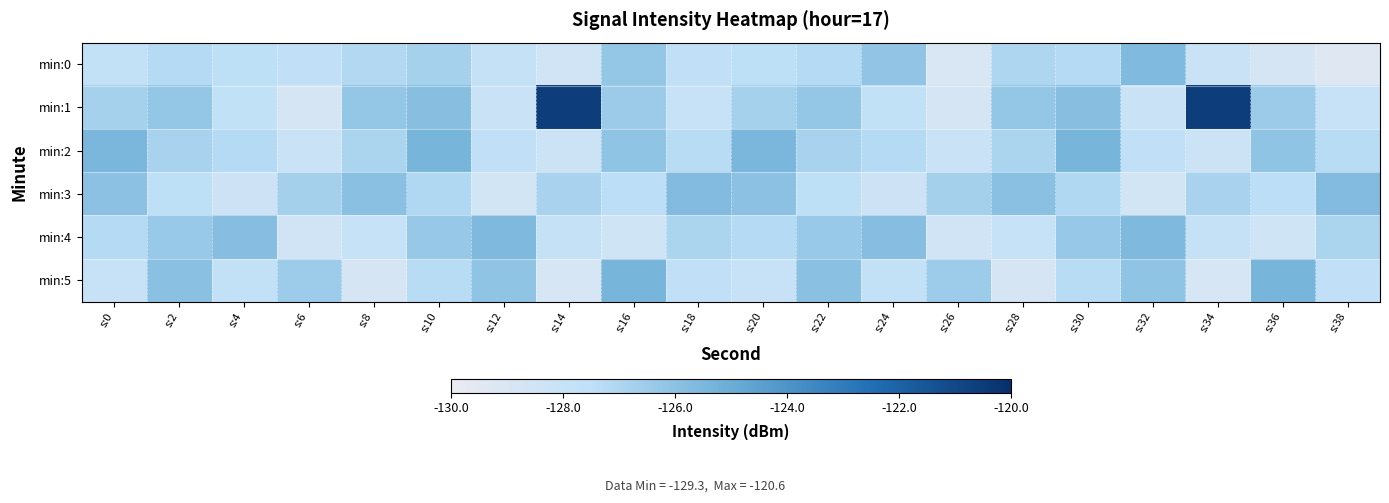

Which category has the highest value across all series?

s:14